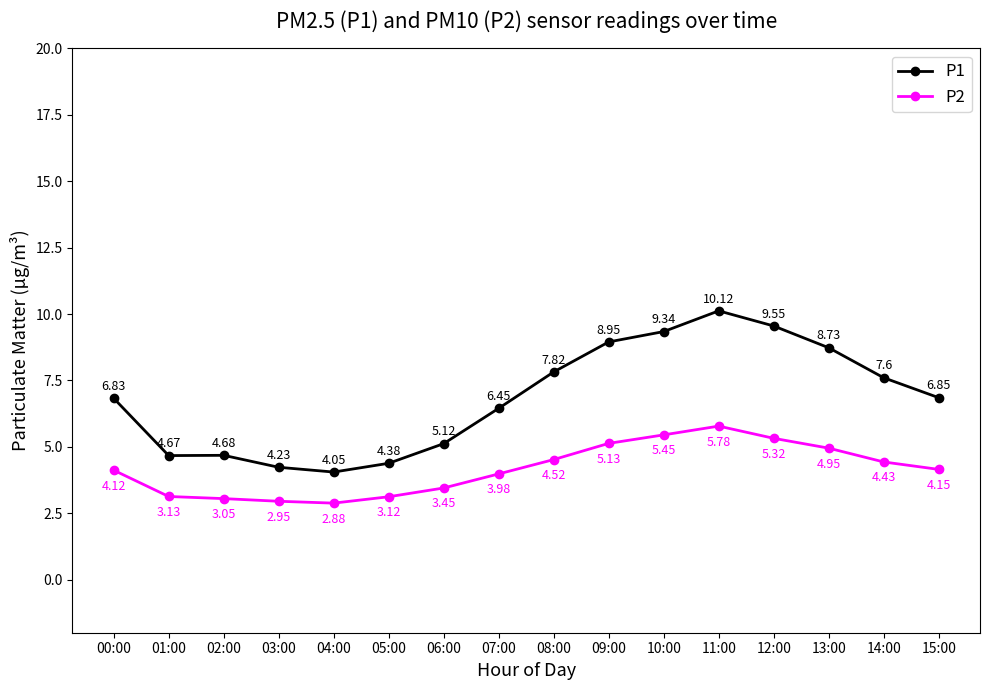

Rank the series at 15:00 from lowest to highest value.

P2, P1